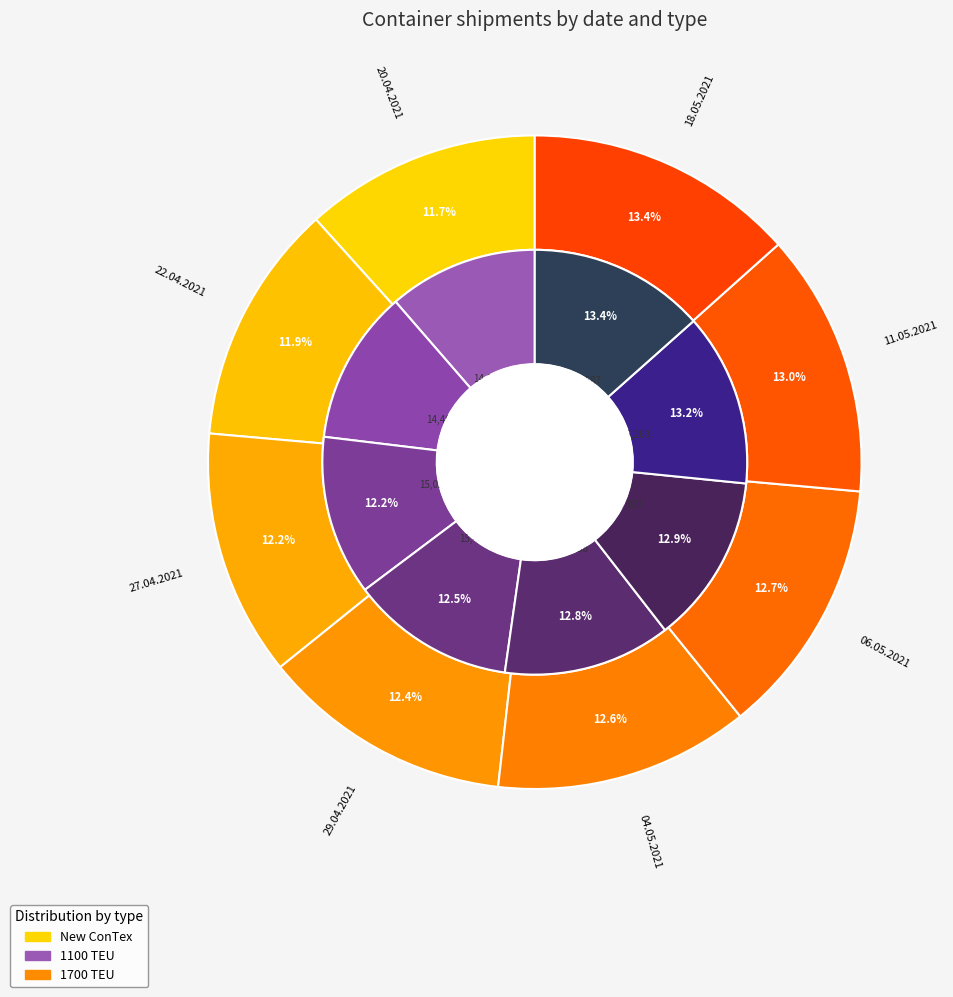

Which series has the widest spread of values?

1700